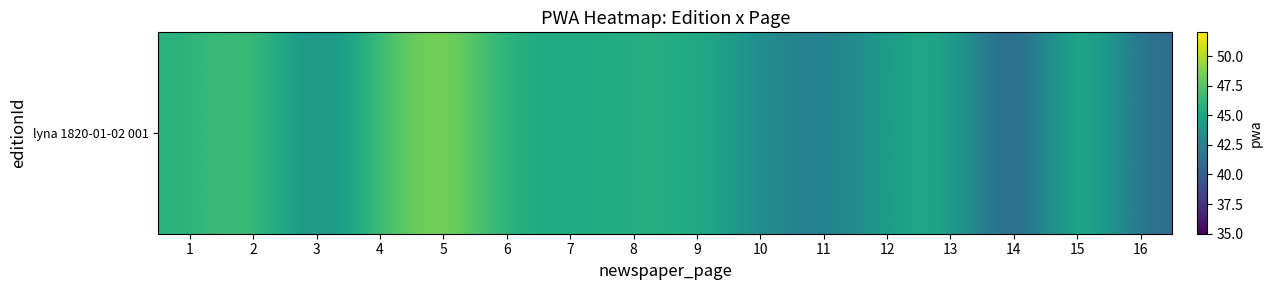

What is the average value?

44.8